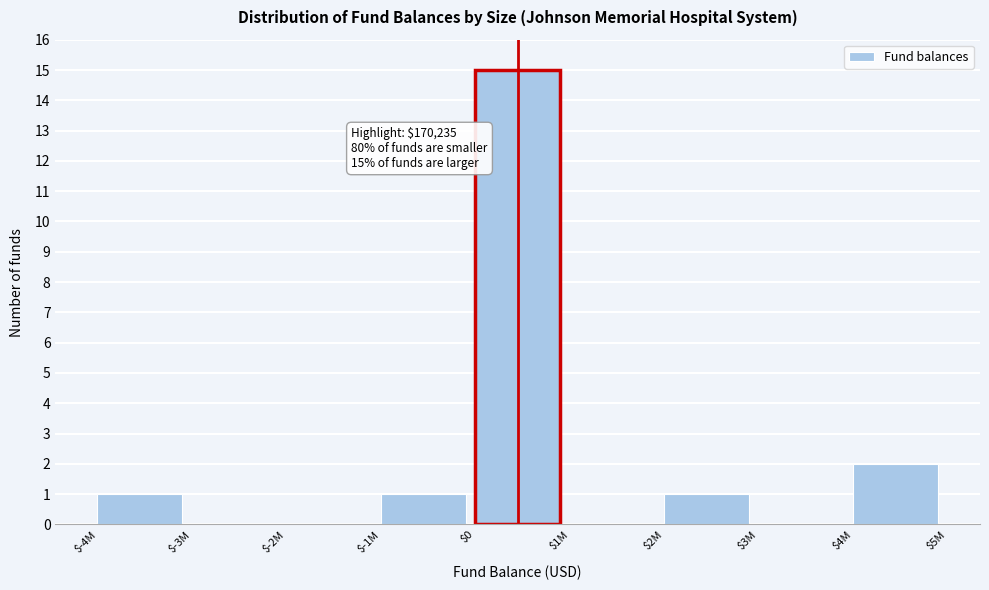

The chart shows a value of 2 at $4M. True or false?

True